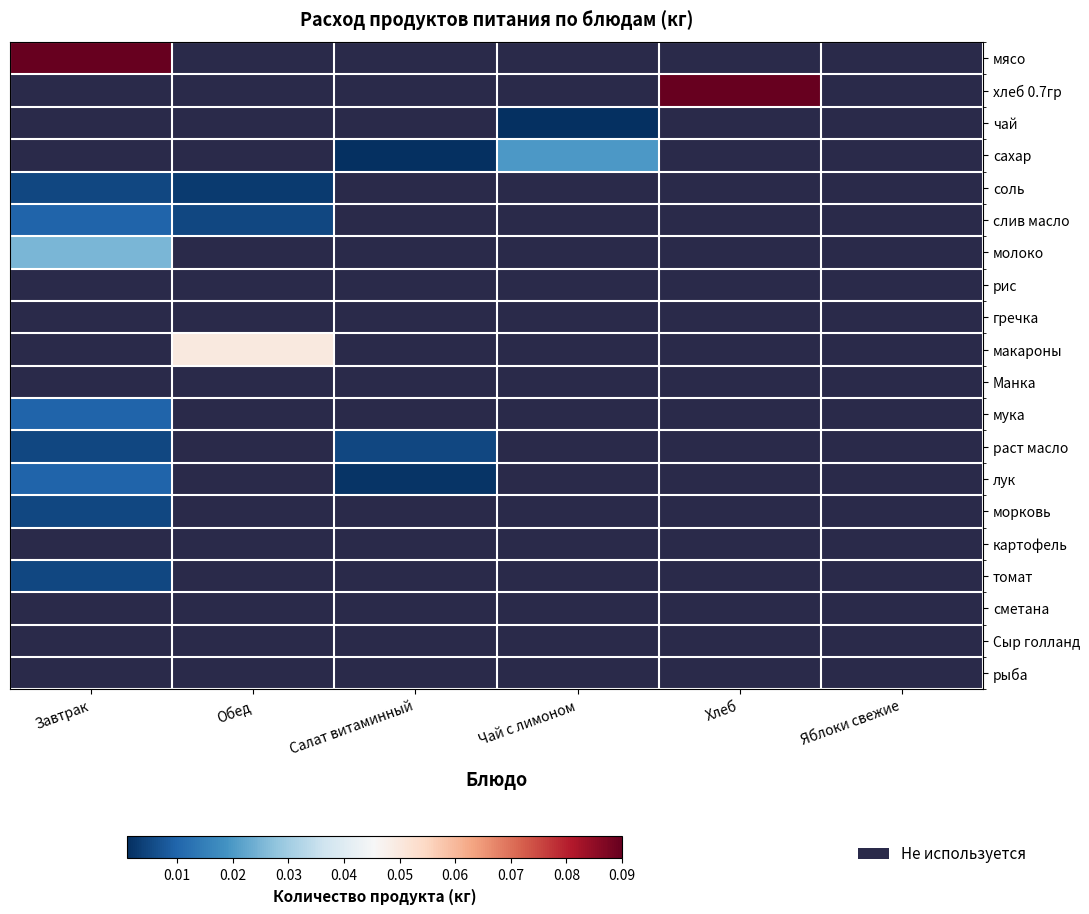

At Салат витаминный, list the series in order from largest to smallest.

раст масло, лук, сахар, мясо, хлеб 0.7гр, чай, соль, слив масло, молоко, рис, гречка, макароны, Манка, мука, морковь, картофель, томат, сметана, Сыр голланд, рыба